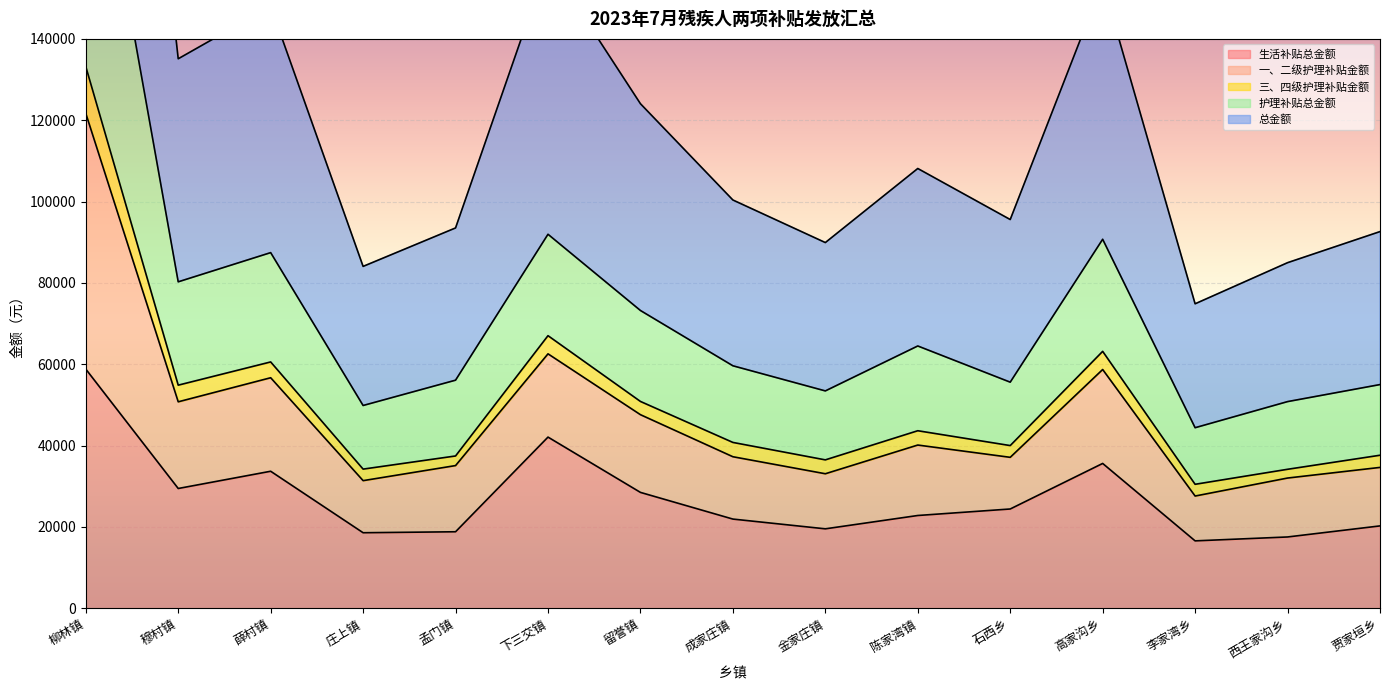

What is the minimum value for 生活补贴总金额?

16560